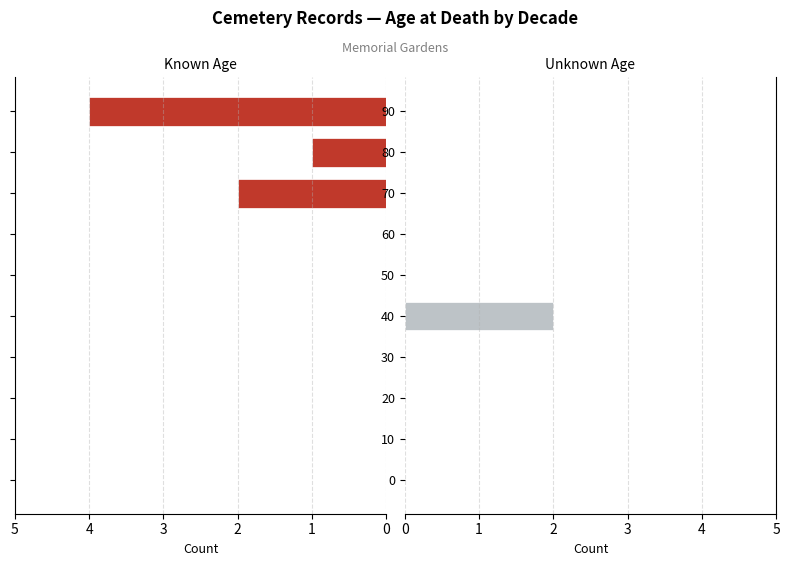

Count the number of data series in this chart.

2